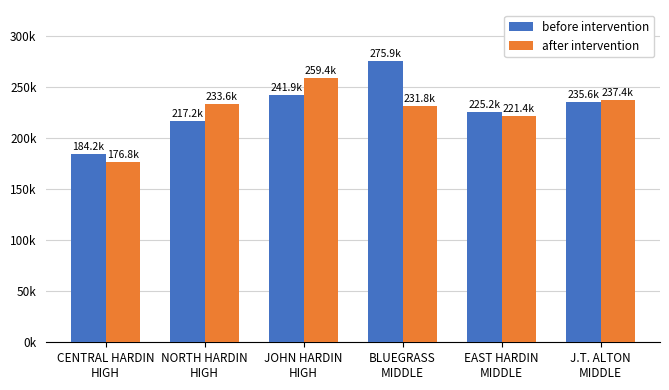

The value of before intervention at BLUEGRASS
MIDDLE is 424724.8. True or false?

False